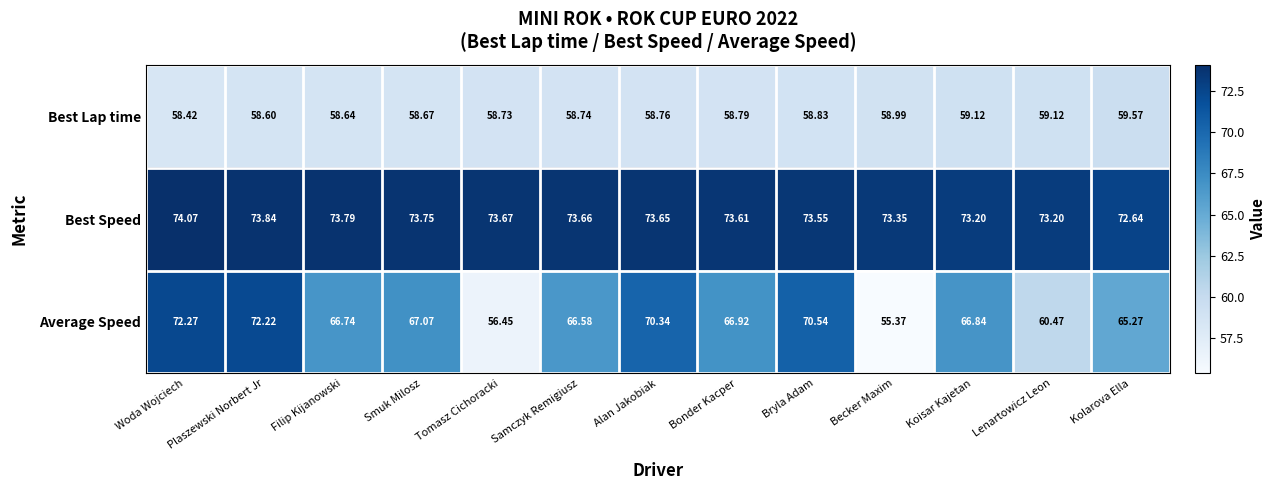

List the series in order of their peak value, lowest first.

Best Lap time, Average Speed, Best Speed